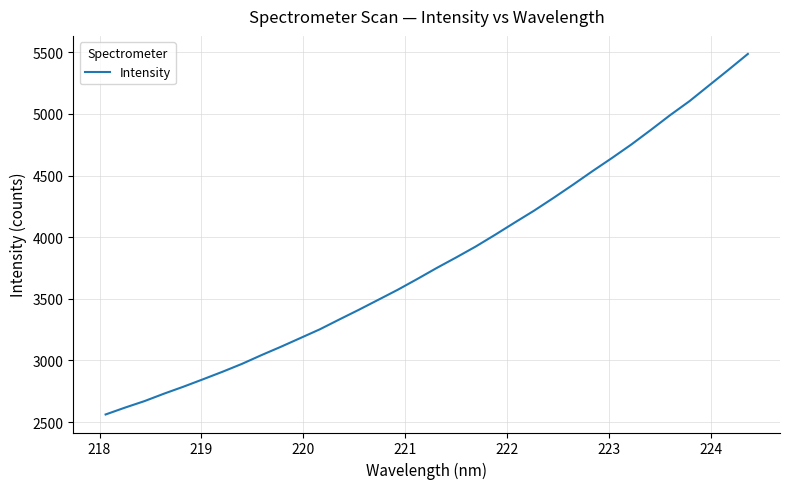

What is the difference between the maximum and minimum values?

2923.9